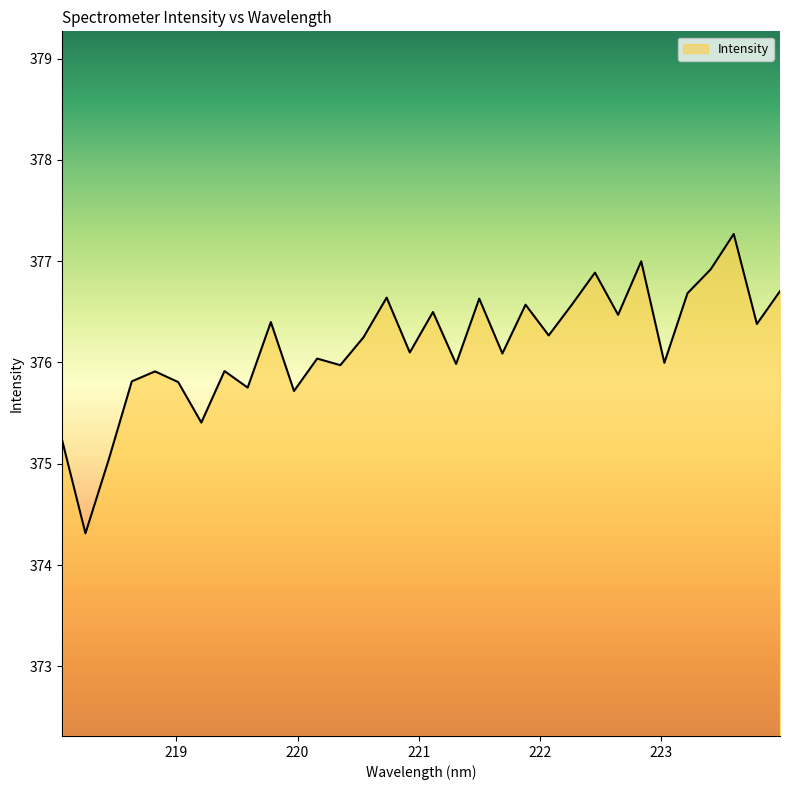

What is the maximum value shown in the chart?

377.3